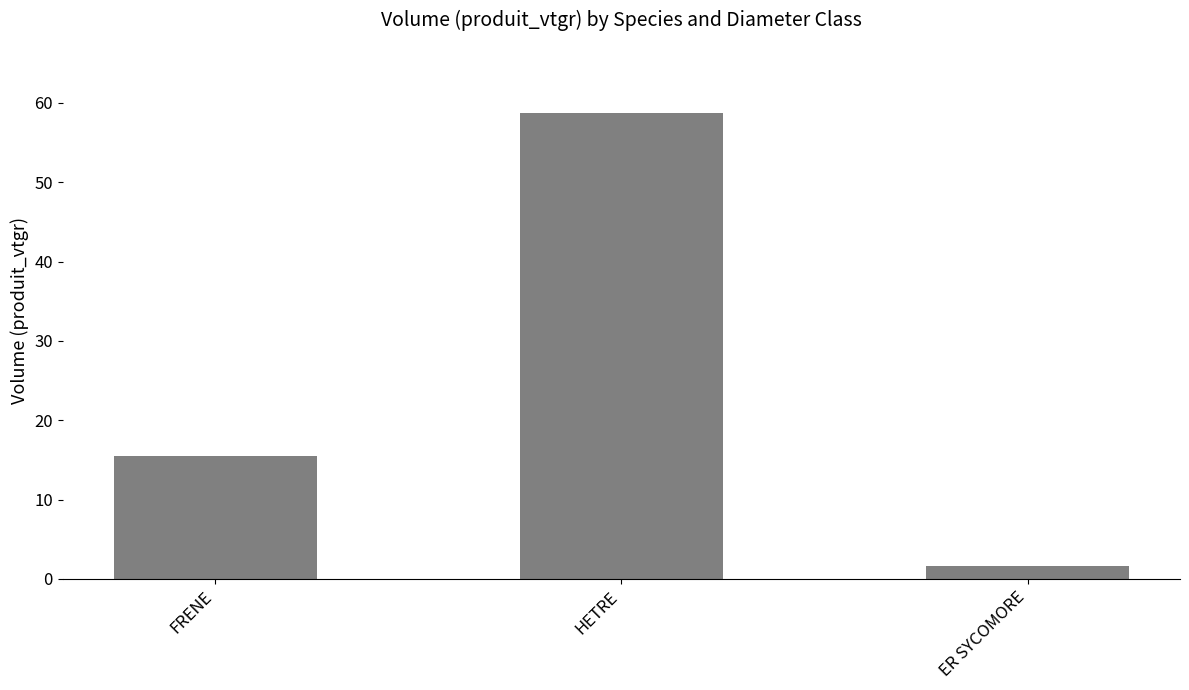

Reading right to left, what are all the values shown in this chart?

ER SYCOMORE=1.6	HETRE=58.8	FRENE=15.5